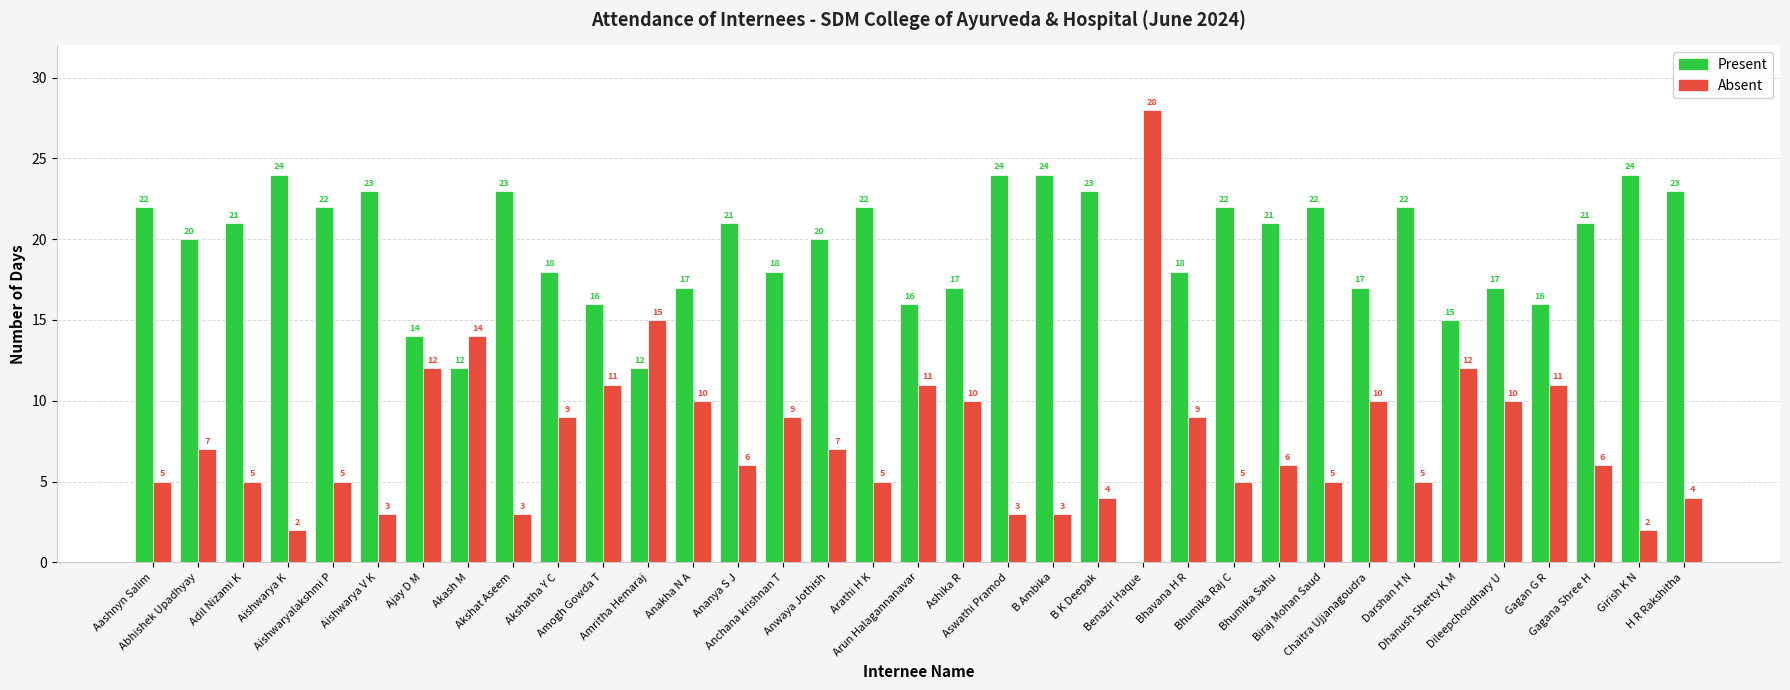

At which category does the chart reach its peak across all series?

Benazir Haque